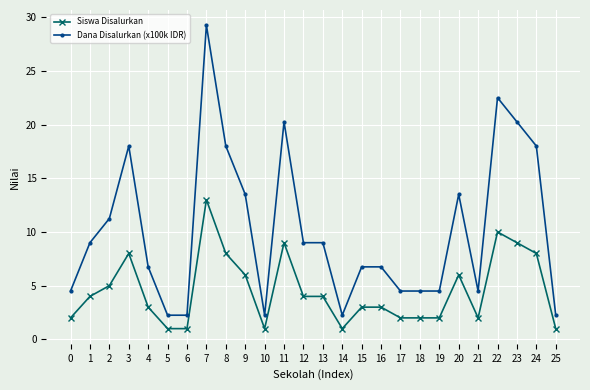

What is the smallest value displayed?

1.0